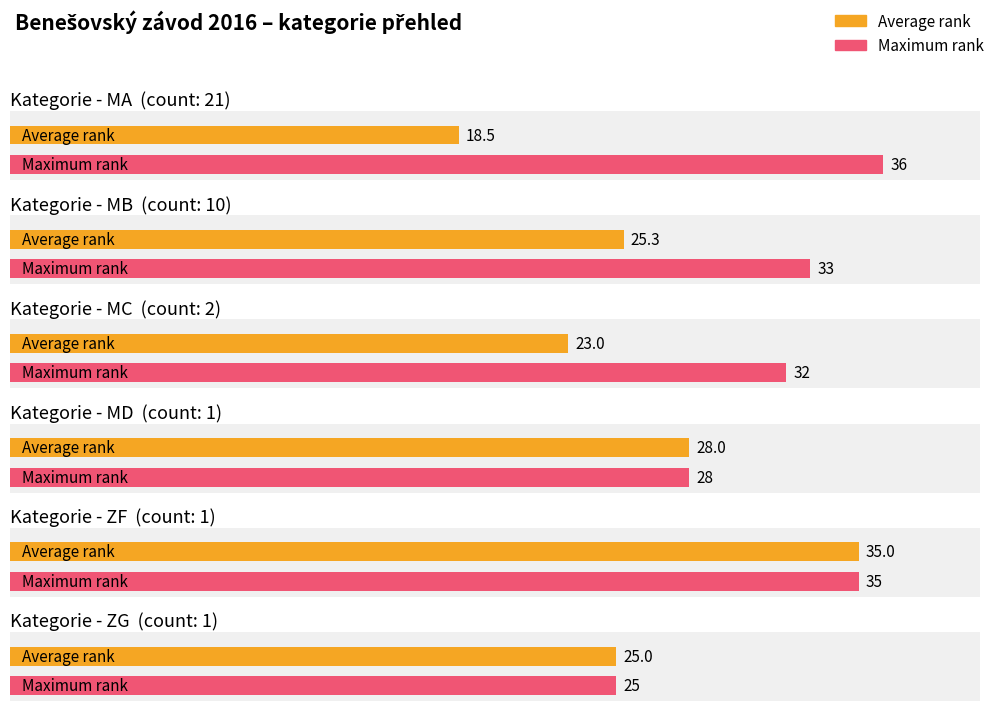

Where is MB nearest to the value 5?

ZG